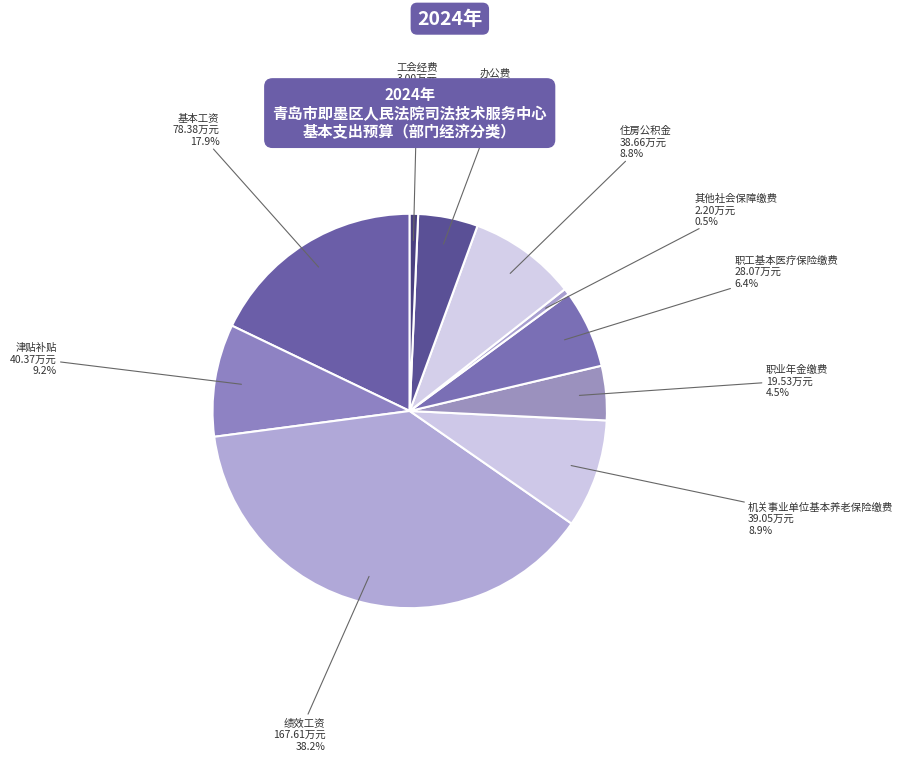

Does 办公费 represent more than half of the total?

No